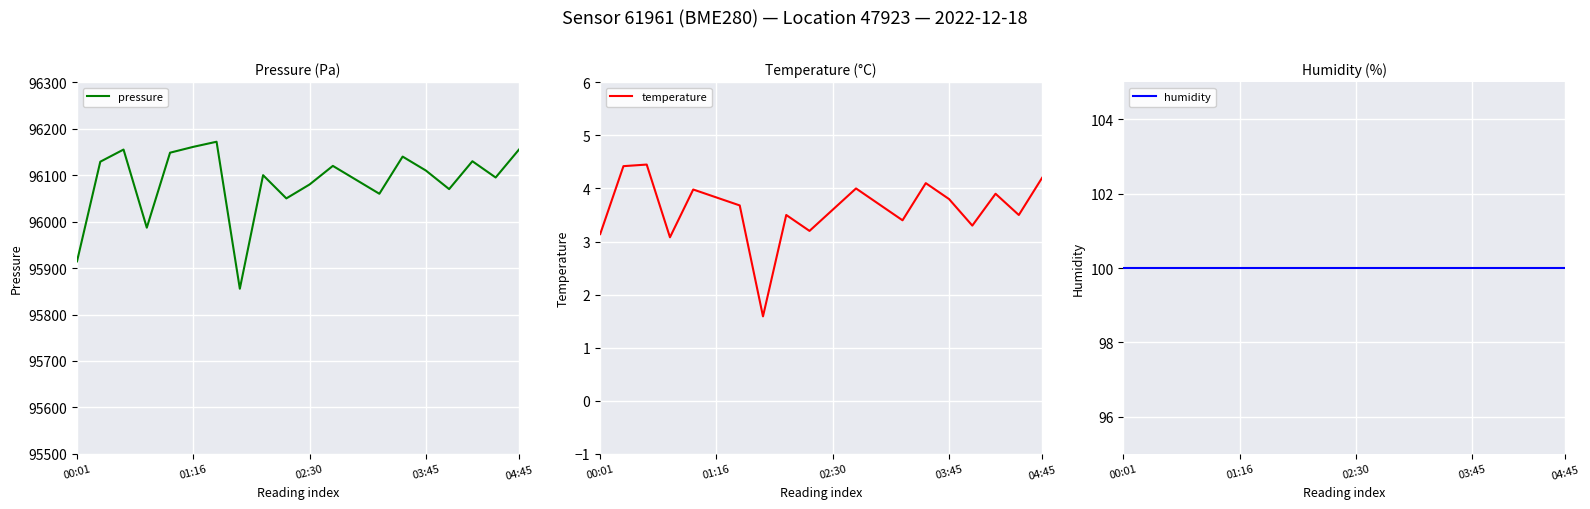

What is the approximate value of pressure at 03:45?

96110.0